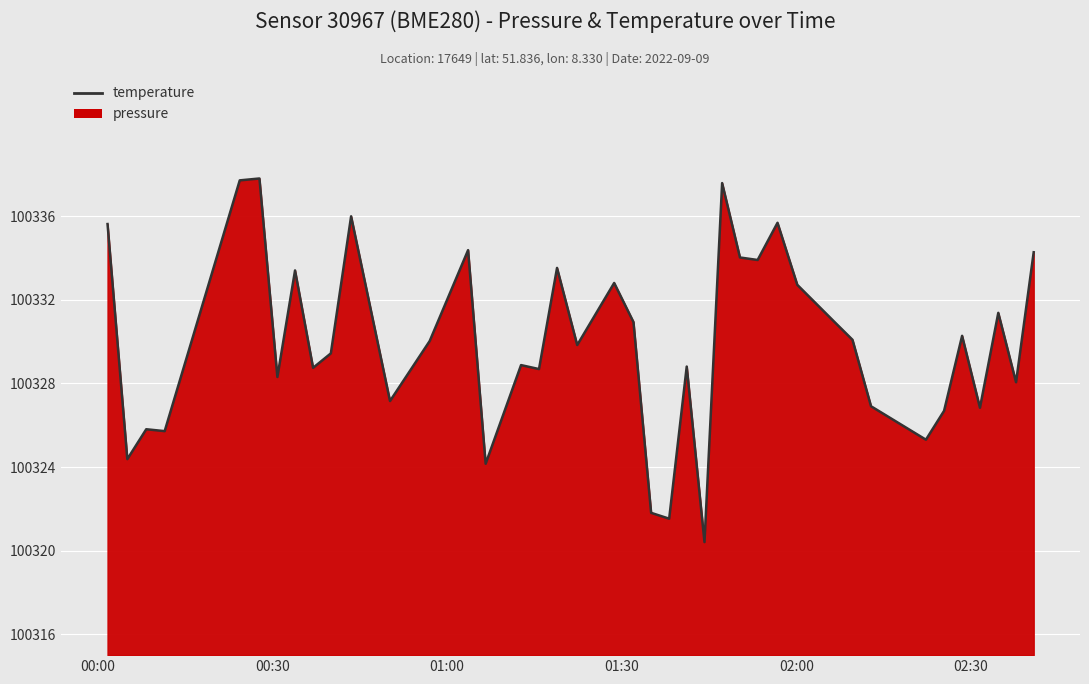

What is the minimum value shown in the chart?

100320.4